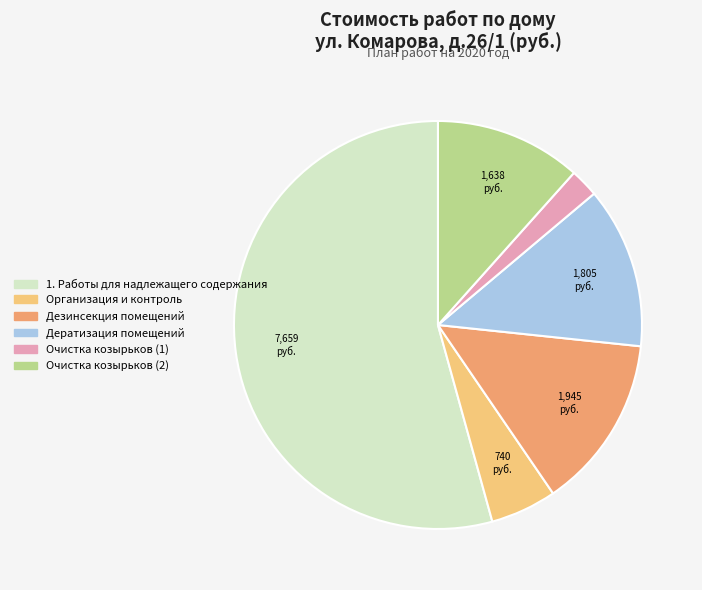

Is there a majority slice in this chart?

Yes